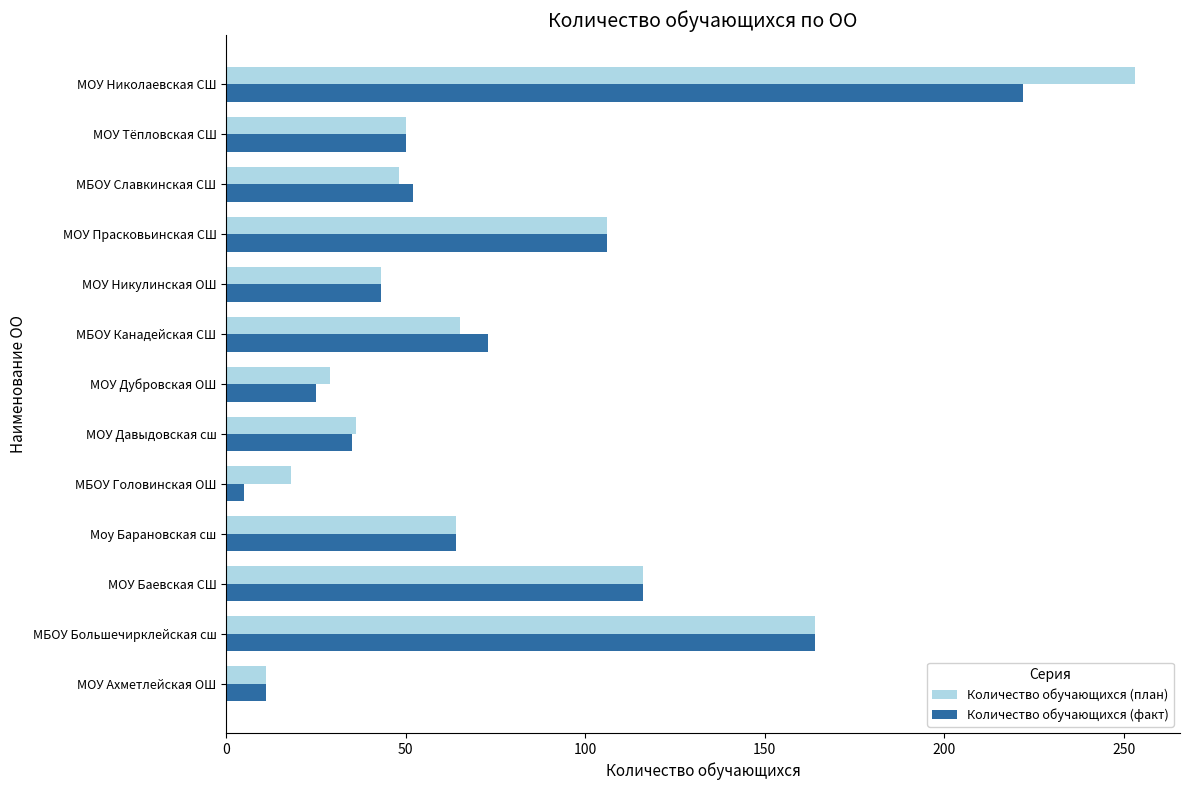

What are all the series names shown in the legend?

Количество обучающихся (план), Количество обучающихся (факт)